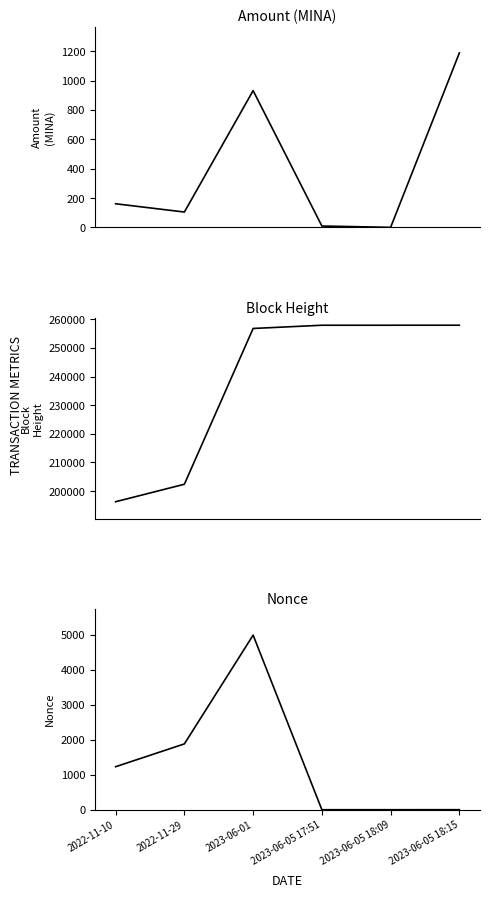

Rank the series at 2022-11-29 from lowest to highest value.

Amount, Nonce, BlockHeight